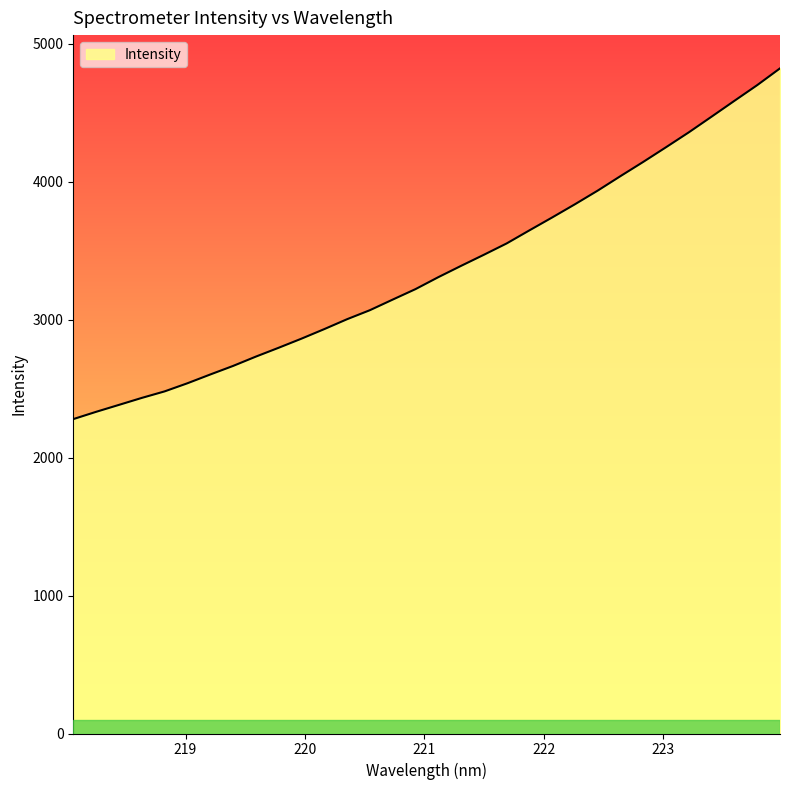

Count the number of values greater than 3307.

16